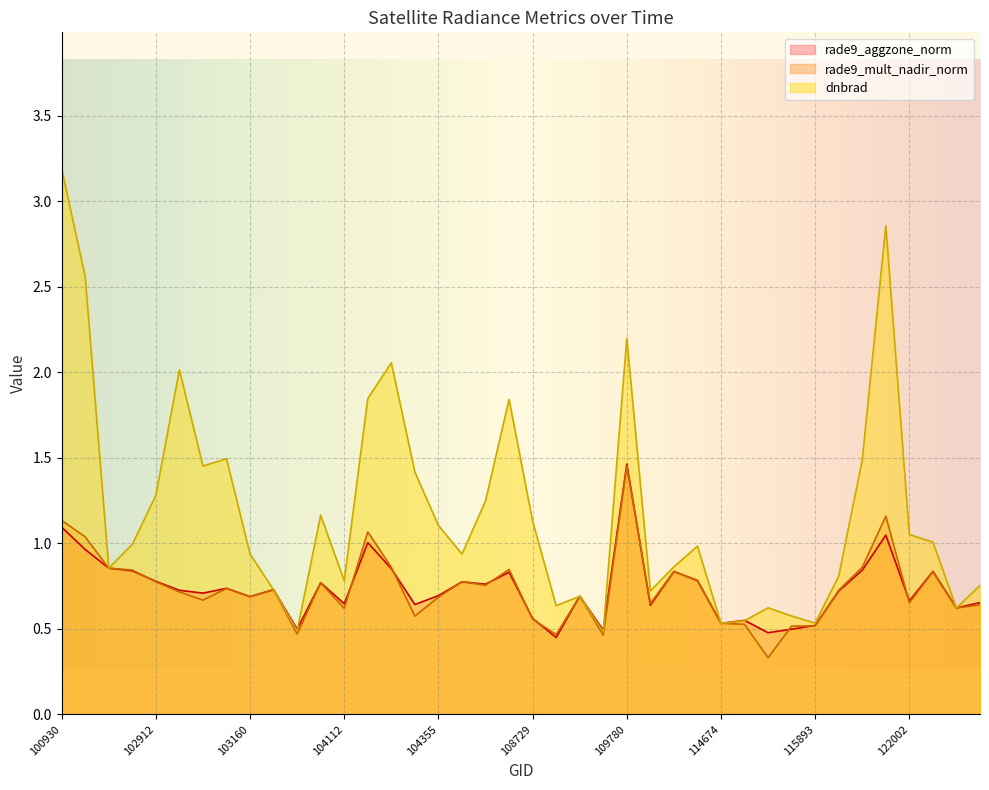

What is the average value of the dnbrad series?

1.2